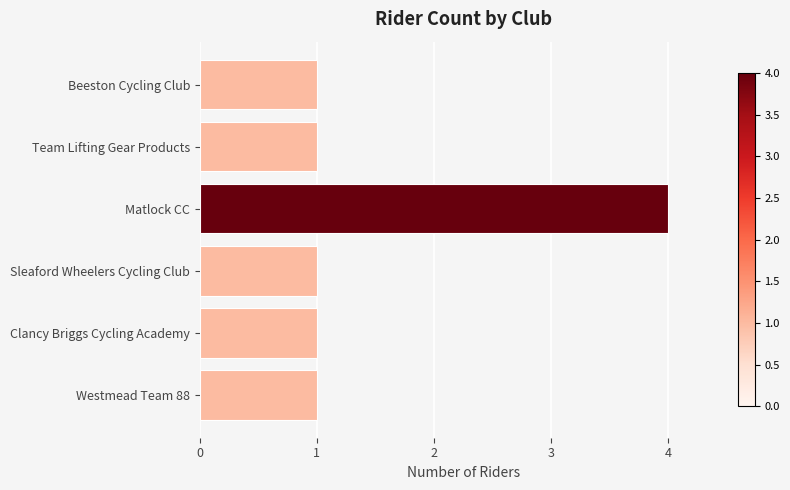

What is the ratio of the value at Beeston Cycling Club to the value at Team Lifting Gear Products?

1.0